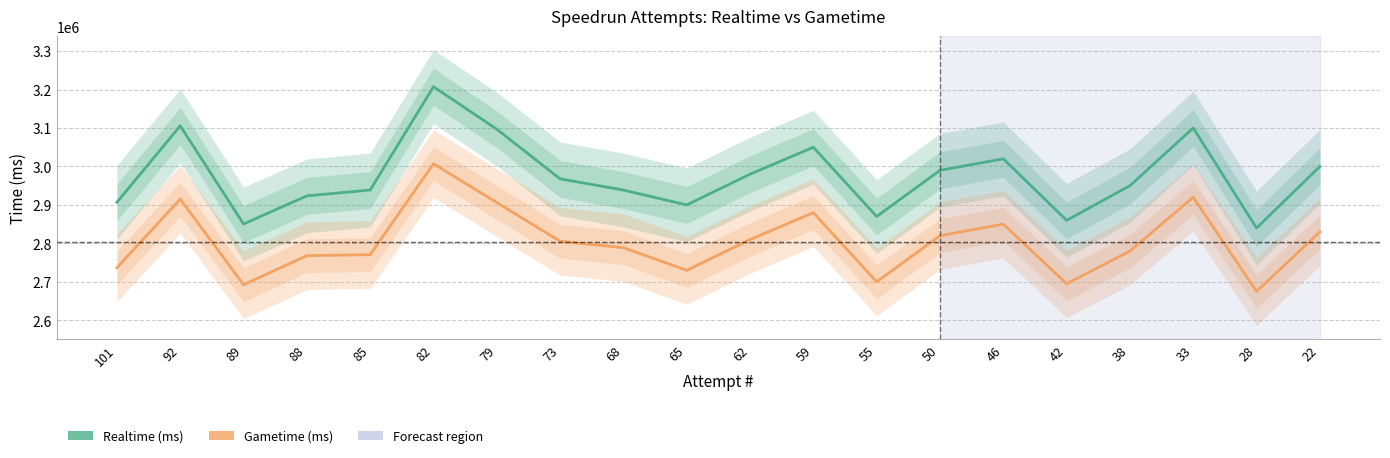

What is the difference between the highest and lowest values at 92?

190467